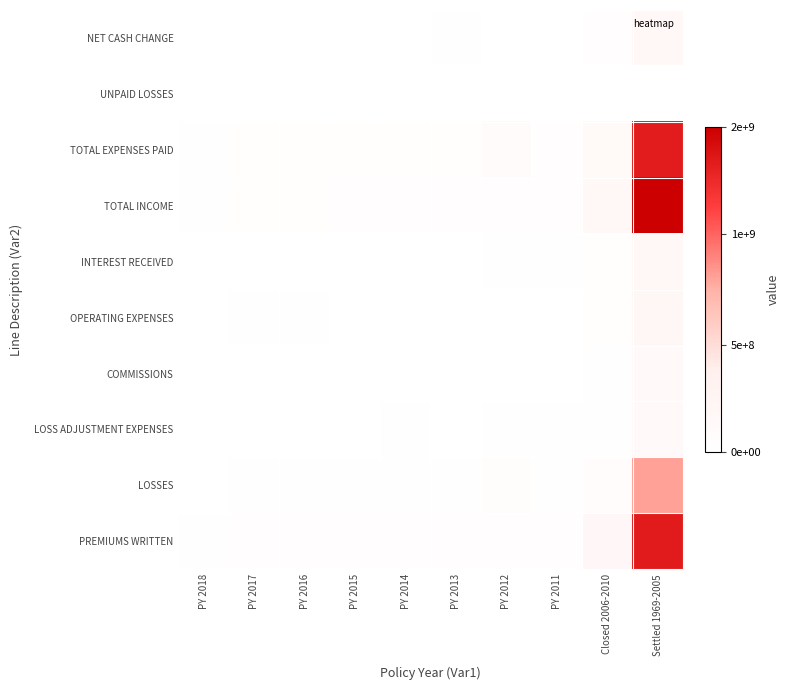

List the series in order of their peak value, lowest first.

UNPAID LOSSES, LOSS ADJUSTMENT EXPENSES, COMMISSIONS, INTEREST RECEIVED, NET CASH CHANGE, OPERATING EXPENSES, LOSSES, TOTAL EXPENSES PAID, PREMIUMS WRITTEN, TOTAL INCOME